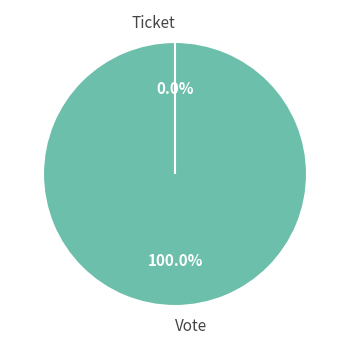

What percentage is NOT represented by Ticket?

100.0%